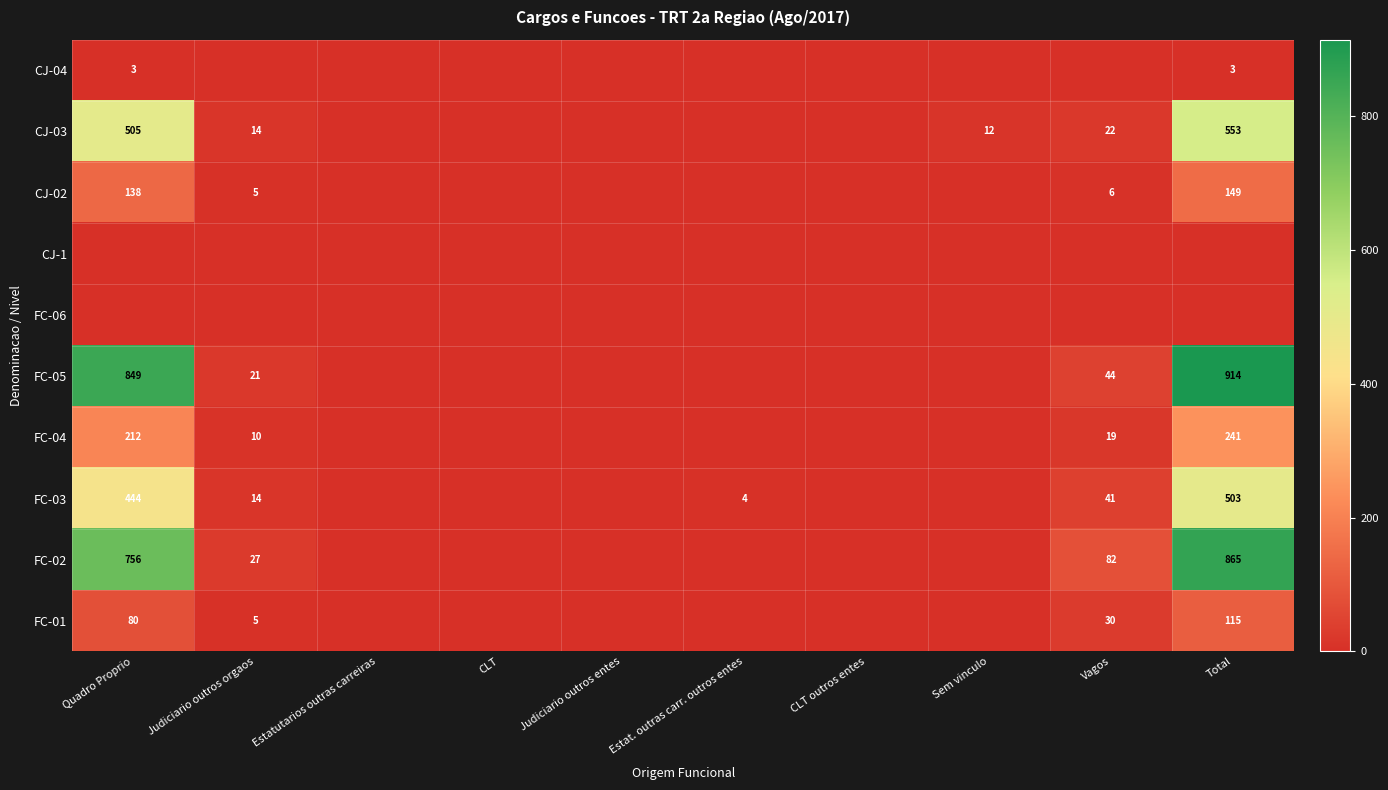

True or false: FC-01 has a value of 80 at Quadro Proprio.

True